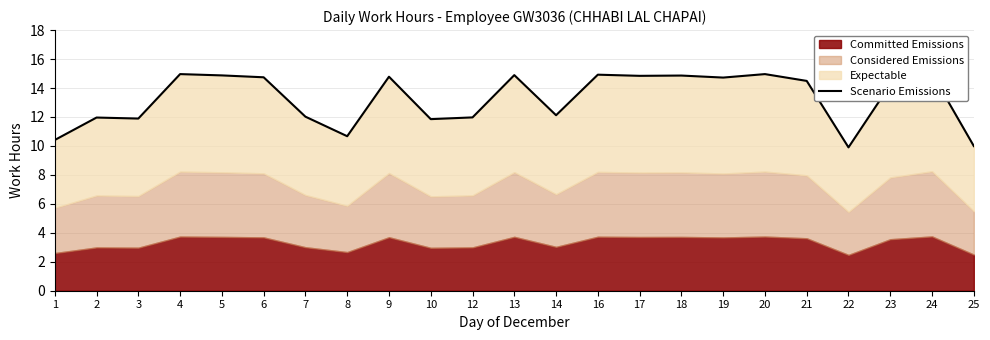

Which label corresponds to the smallest value in the chart?

22